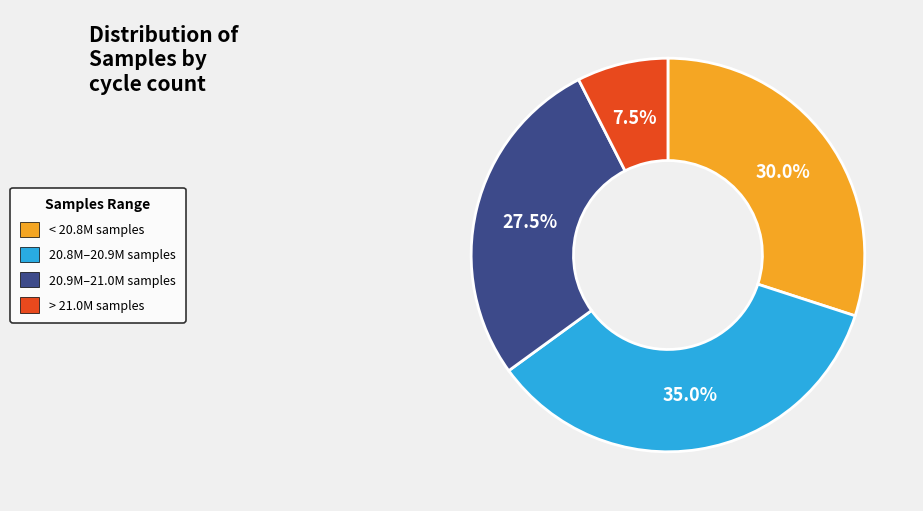

Do 20.8M–20.9M samples and 20.9M–21.0M samples together represent more than half of the pie?

Yes